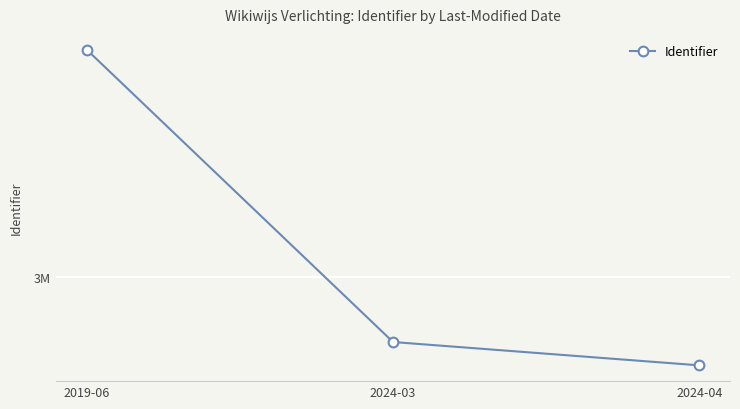

What is the sum of all values?

10606092.8